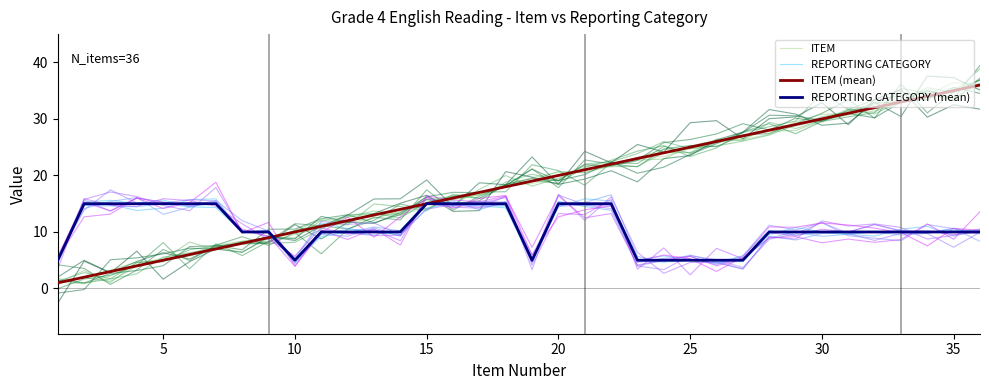

What is the minimum value for REPORTING CATEGORY?

4.6